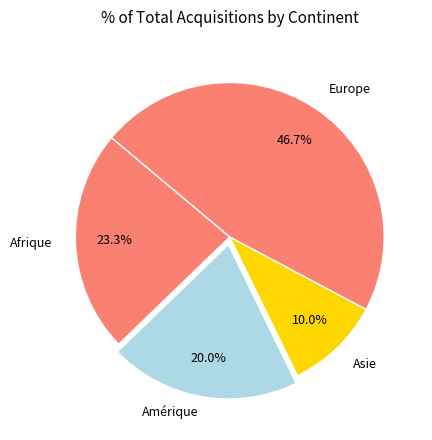

What is the ratio of the value at Amérique to the value at Asie?

2.0